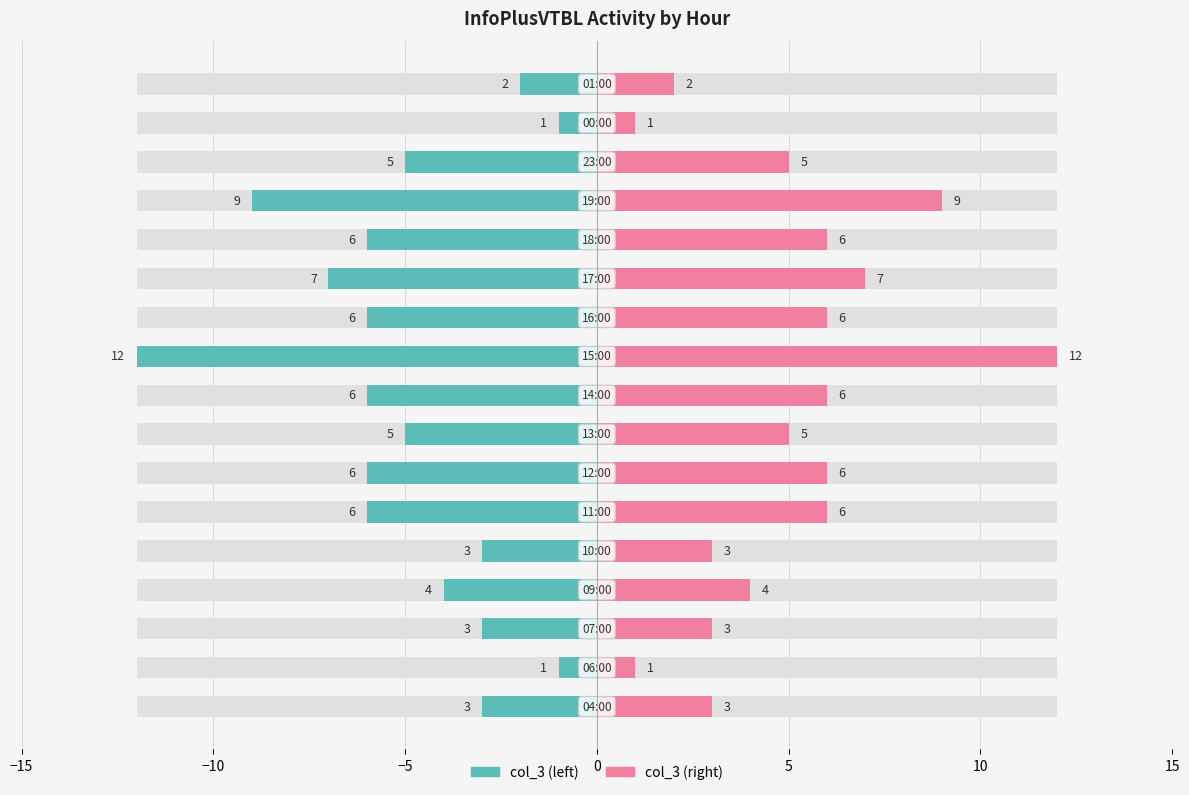

At how many categories does at least one series exceed -5?

17